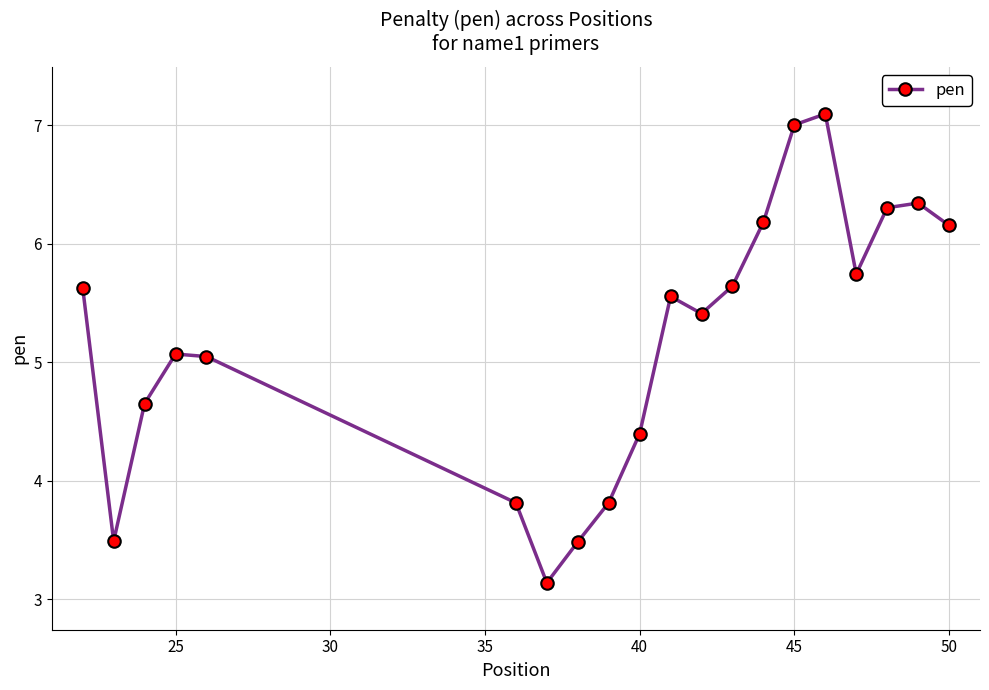

What is the value of the 18th point from the left?

6.3